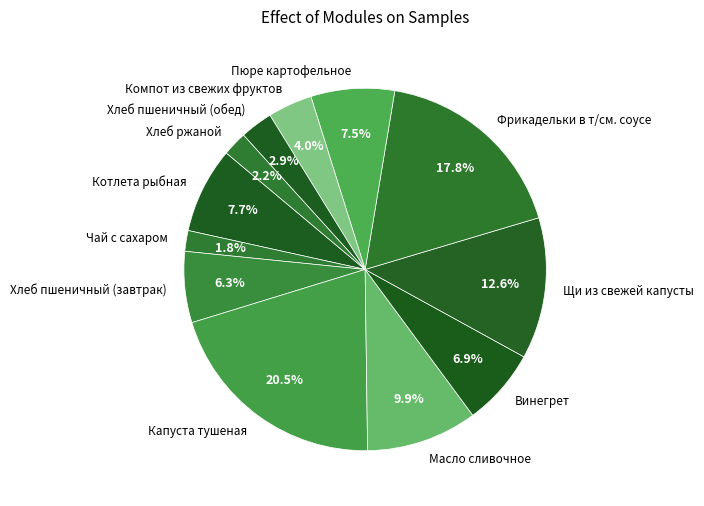

What is the largest slice in the pie chart?

Капуста тушеная